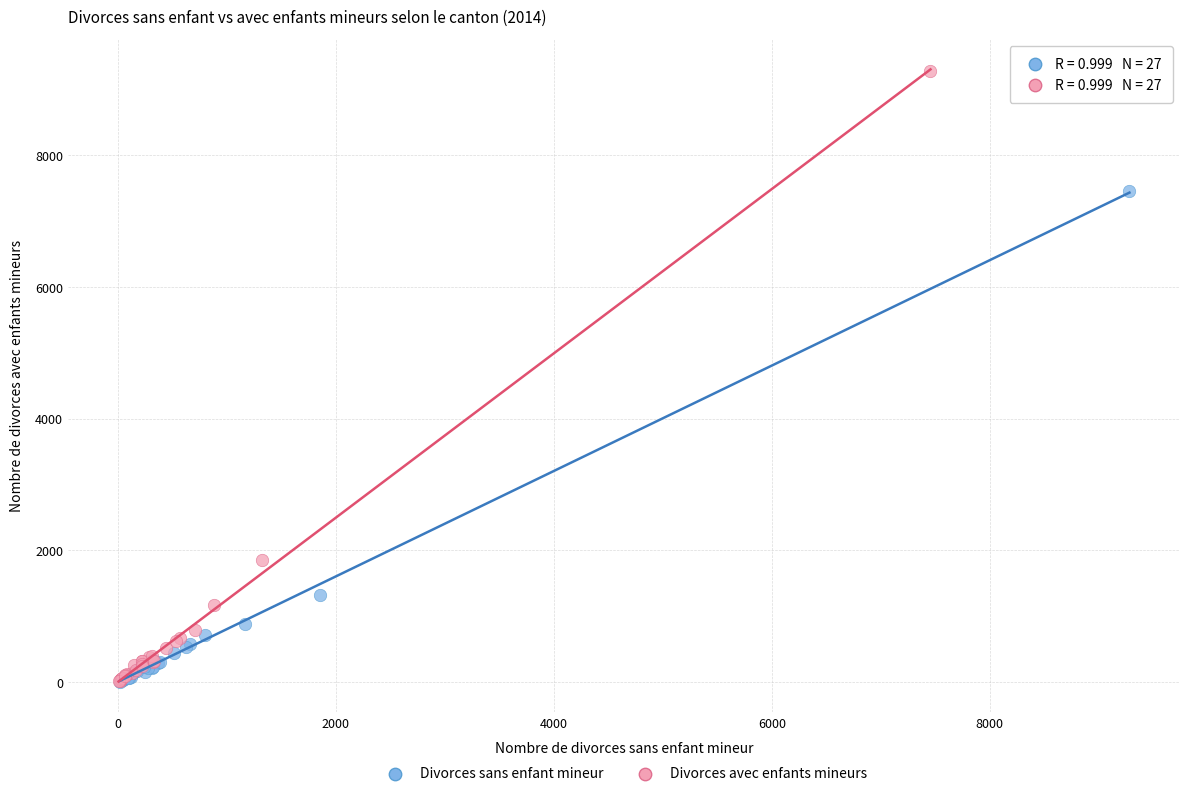

Which series reaches the maximum Y coordinate?

Divorces avec enfants mineurs